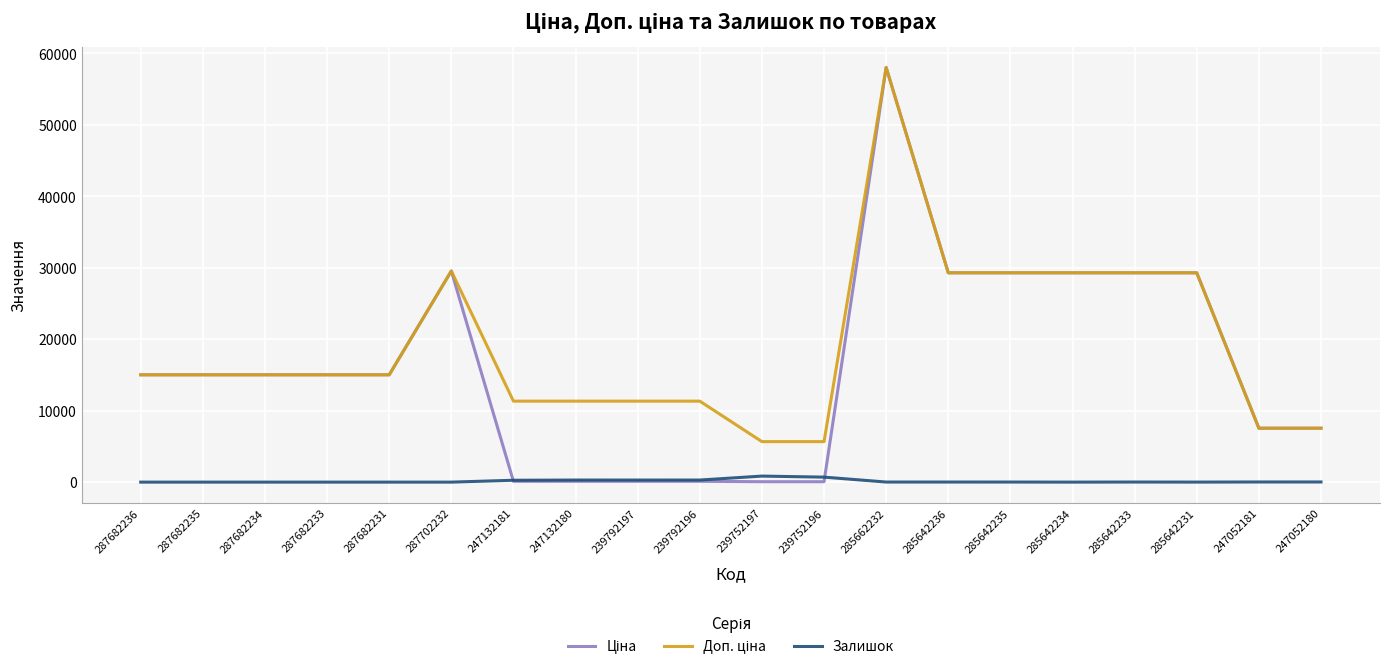

Does the chart have visible grid lines?

Yes